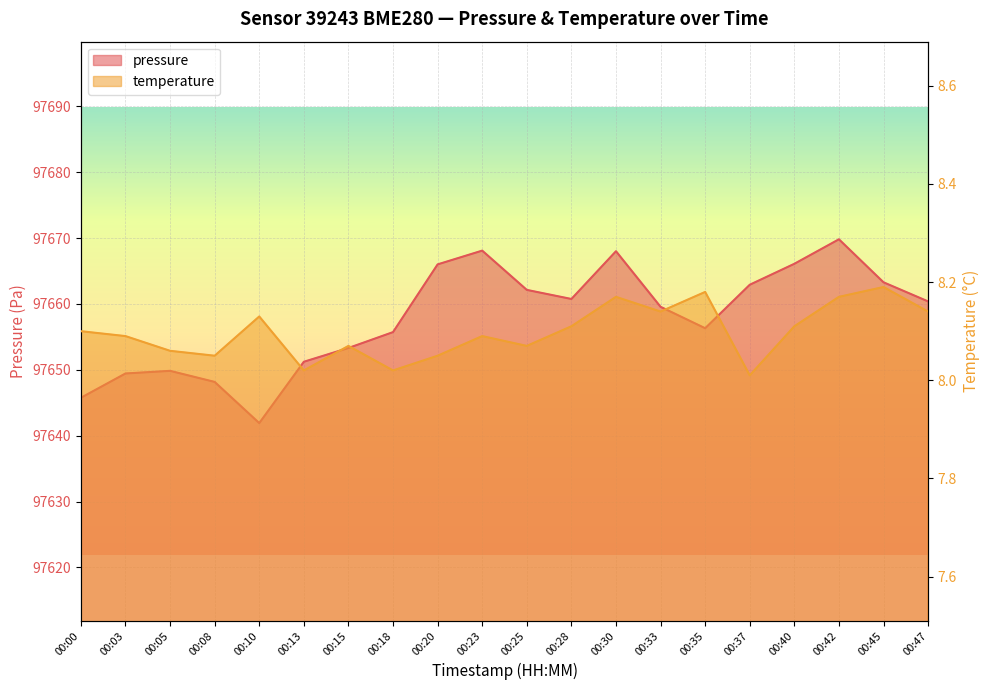

Reading left to right, extract all data points from this chart.

pressure: 00:00=97645.8	00:03=97649.4	00:05=97649.8	00:08=97648.2	00:10=97641.9	00:13=97651.2	00:15=97653.3	00:18=97655.7	00:20=97666.0	00:23=97668.1	00:25=97662.1	00:28=97660.8	00:30=97668.0	00:33=97659.6	00:35=97656.3	00:37=97662.9	00:40=97666.1	00:42=97669.8	00:45=97663.3	00:47=97660.4
temperature: 00:00=8.1	00:03=8.1	00:05=8.1	00:08=8.1	00:10=8.1	00:13=8.0	00:15=8.1	00:18=8.0	00:20=8.1	00:23=8.1	00:25=8.1	00:28=8.1	00:30=8.2	00:33=8.1	00:35=8.2	00:37=8.0	00:40=8.1	00:42=8.2	00:45=8.2	00:47=8.1